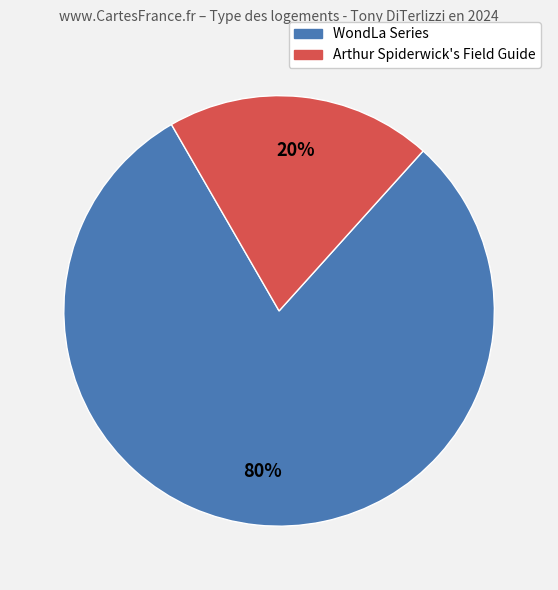

To the nearest percent, what is the difference between the largest and smallest slice percentages?

60%